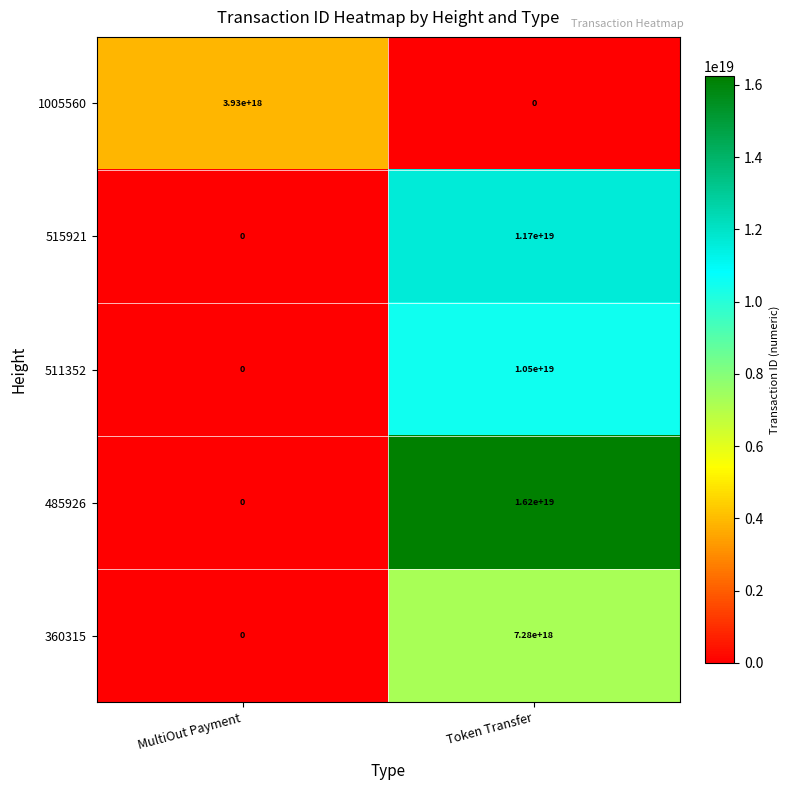

Between MultiOut Payment and Token Transfer, which series saw the biggest shift?

485926